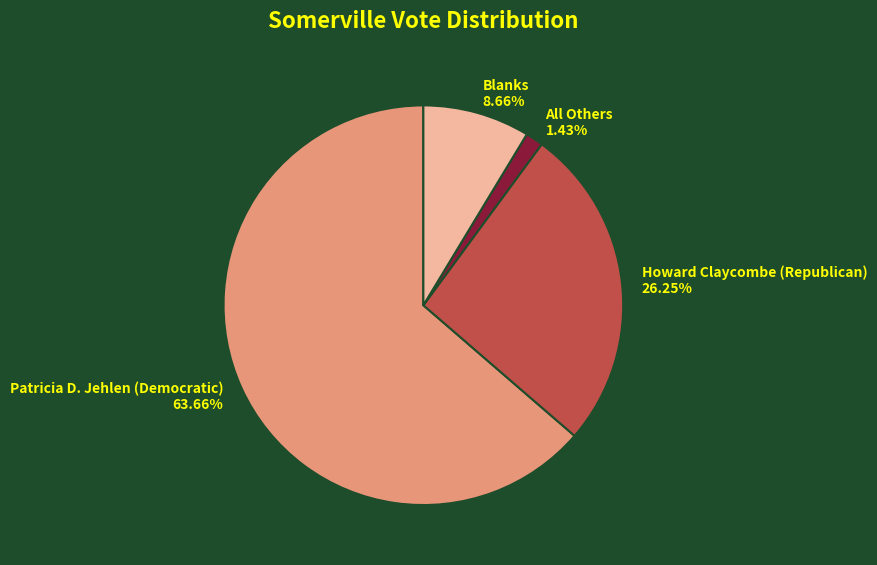

Between Blanks and All Others, which is larger?

Blanks